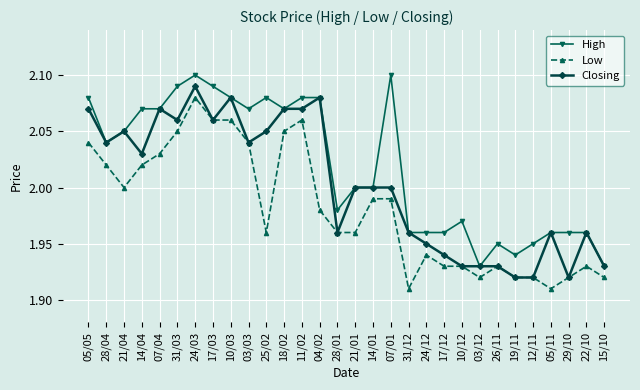

The value of High at 03/03 is 3.5. True or false?

False